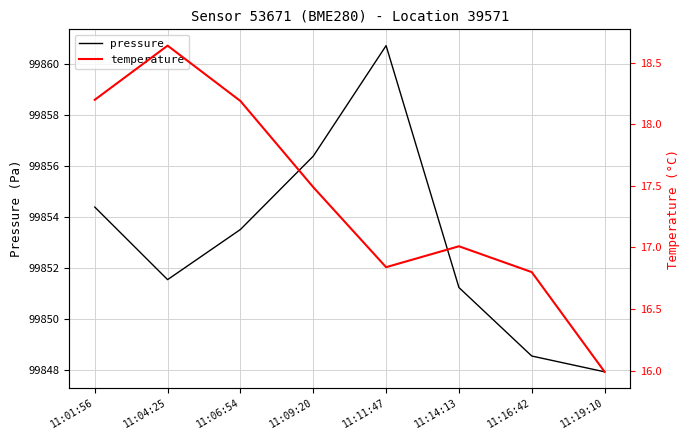

True or false: pressure has more than 2 points higher than both neighbors.

False